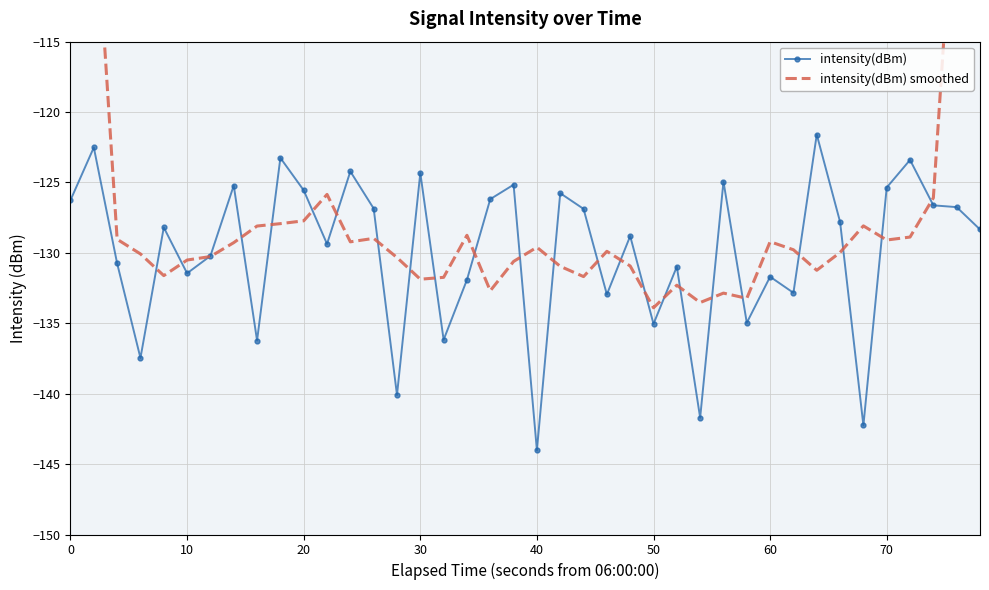

How many times do intensity(dBm) smoothed and intensity(dBm) cross each other?

24